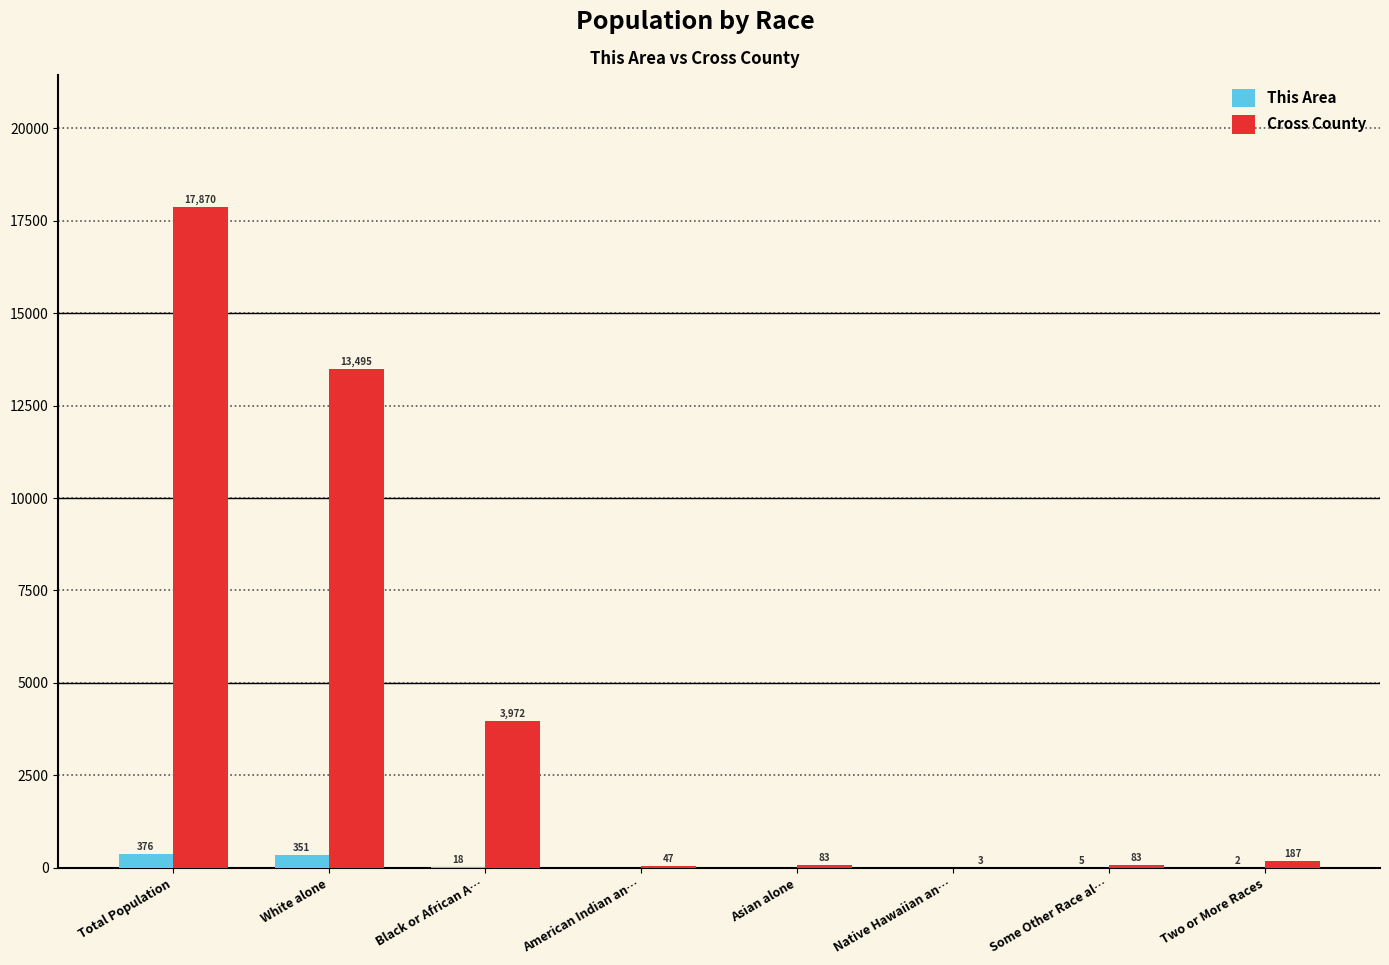

At which category is the sum across all series the highest?

Total Population